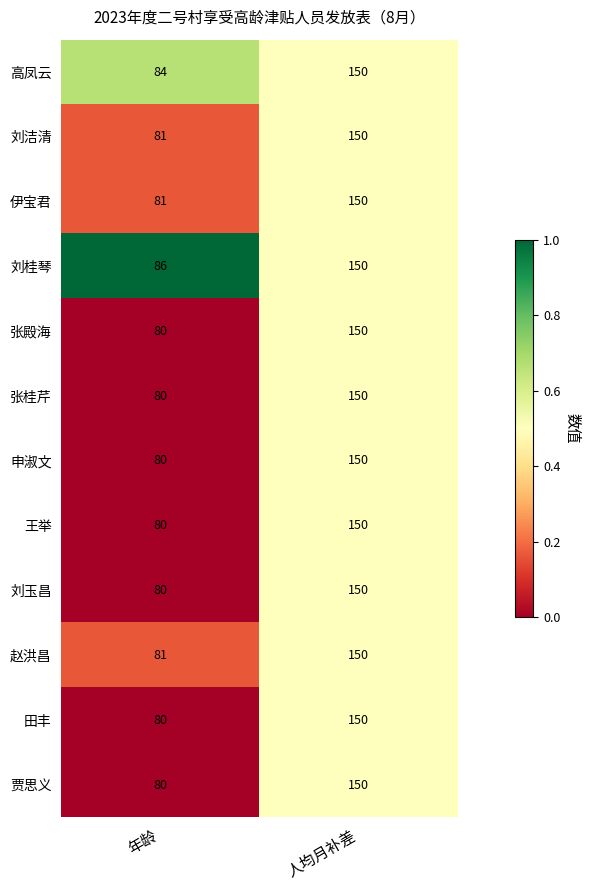

True or false: 赵洪昌 has a value of 101 at 人均月补差.

False